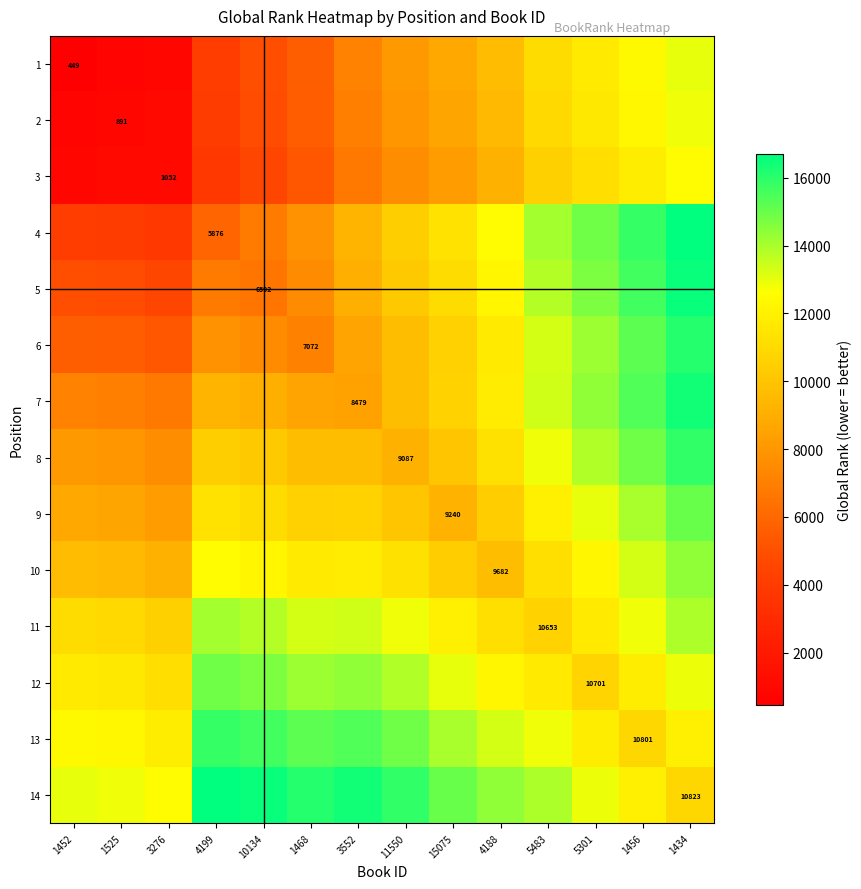

The 4 series shows 9082.2 at 5301. True or false?

False